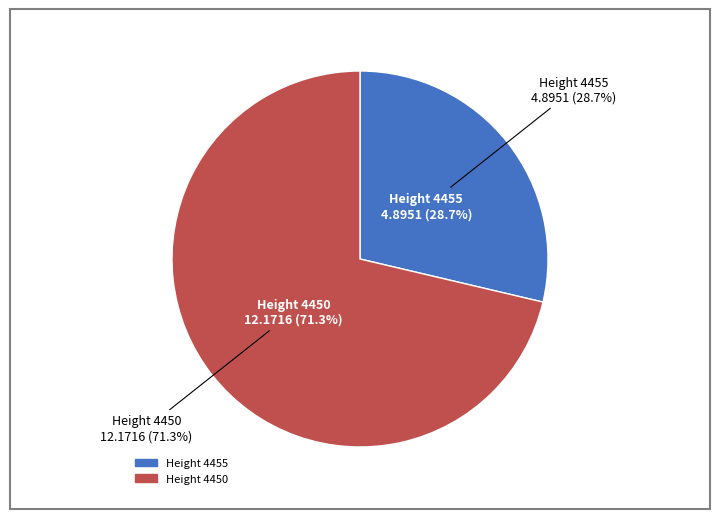

To the nearest percent, what is the combined percentage of 4455 and 4450?

100%